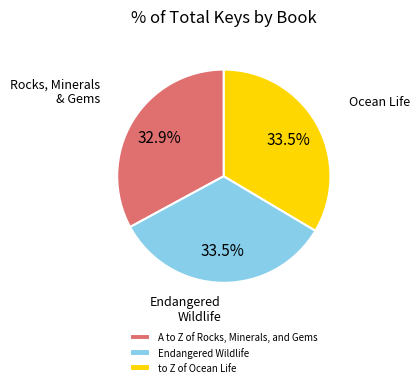

What is the total percentage of A to Z of Rocks, Minerals, and Gems and to Z of Ocean Life?

66.5%